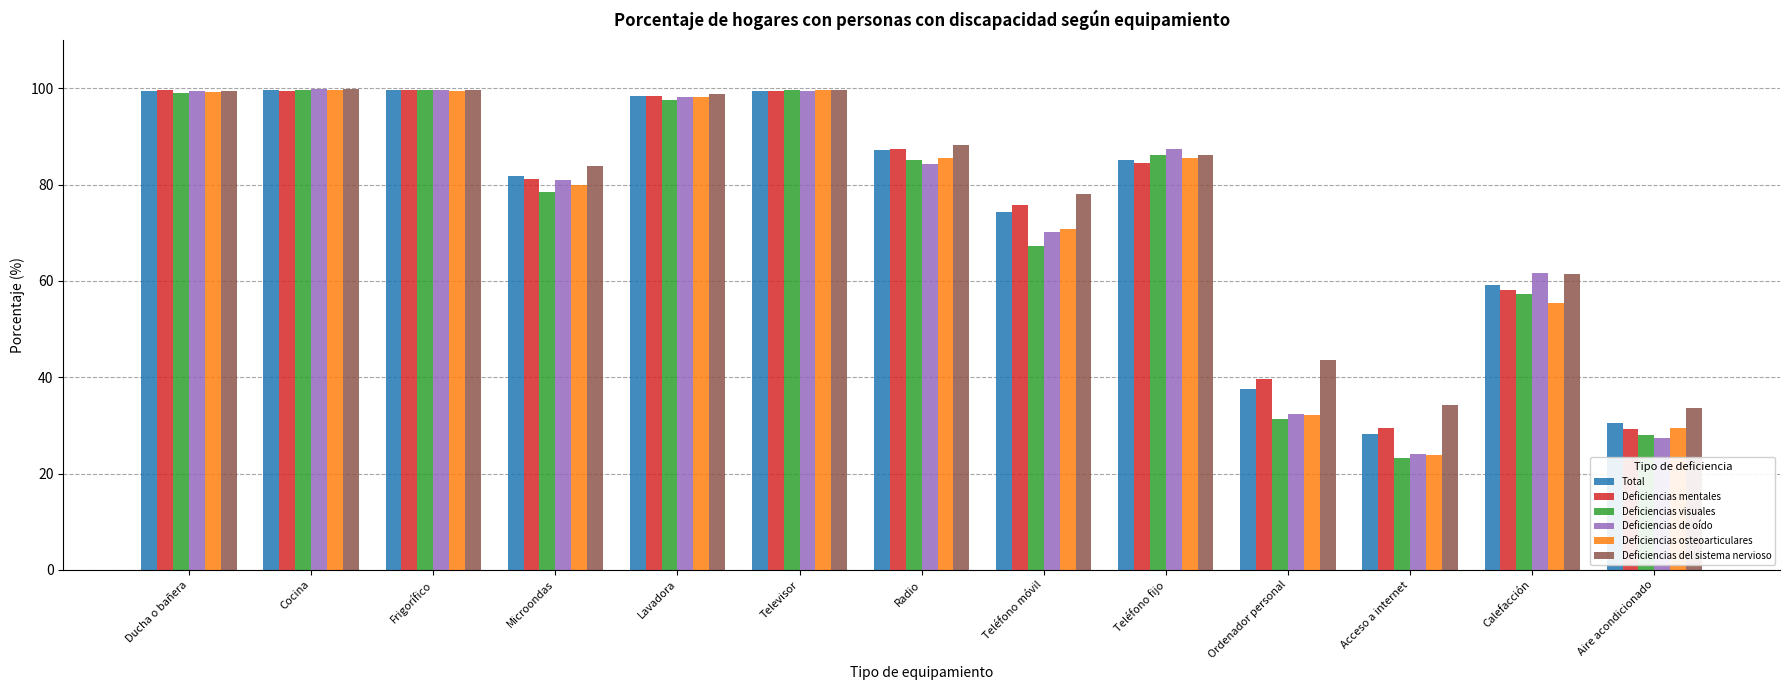

At which label does Deficiencias mentales first exceed 84?

Ducha o bañera